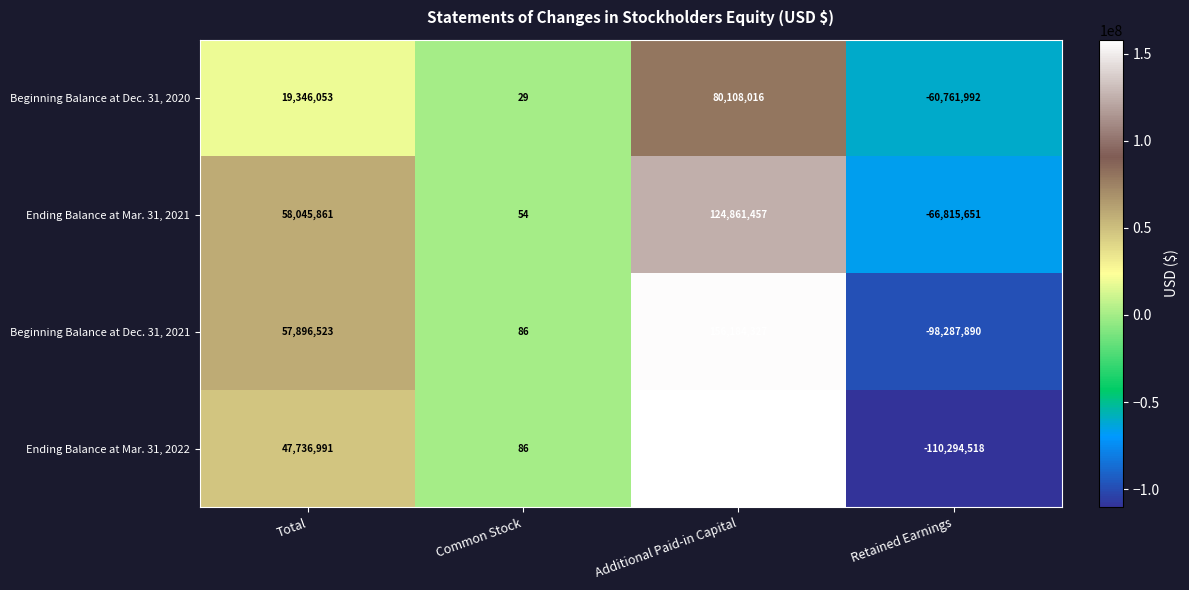

The Ending Balance at Mar. 31, 2022 series shows -56207455 at Retained Earnings. True or false?

False